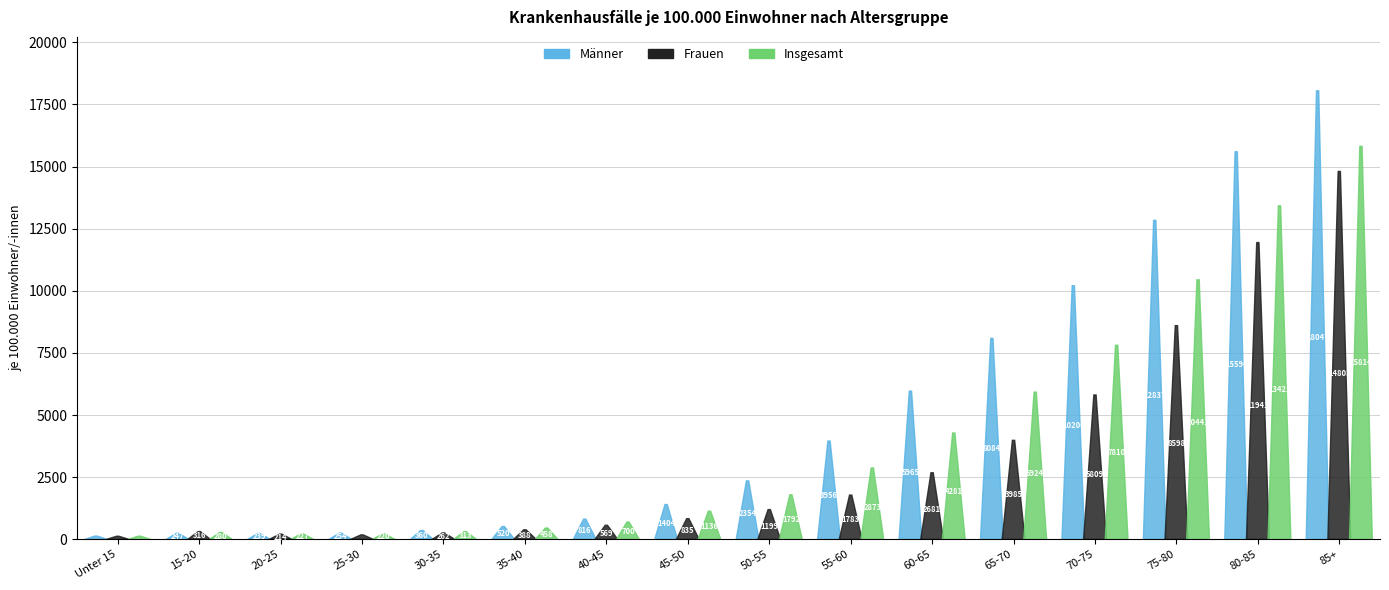

Is the value of Frauen at 50-55 greater than the value of Insgesamt at 60-65?

No